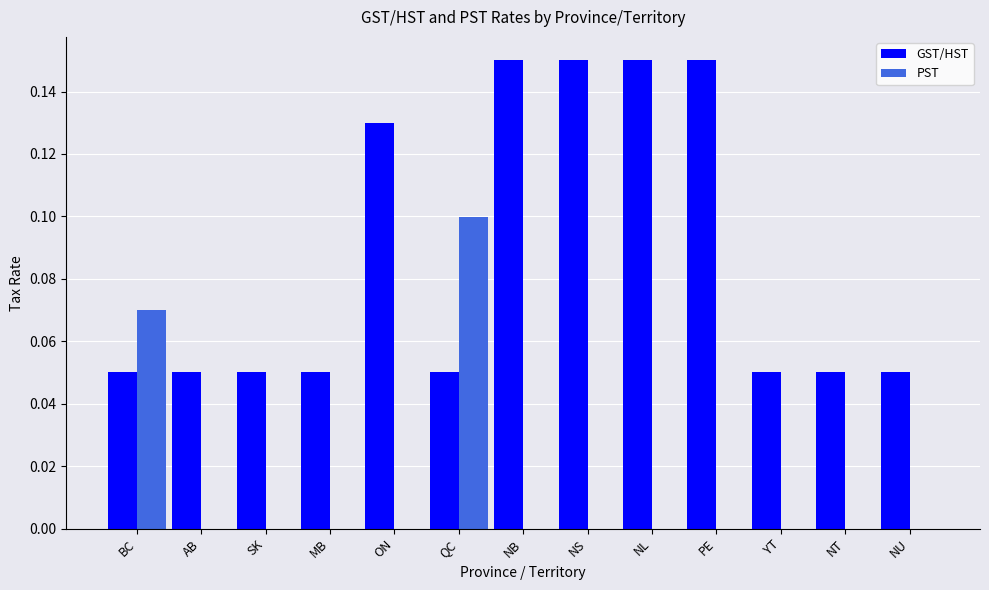

Does the chart contain stacked bars?

No